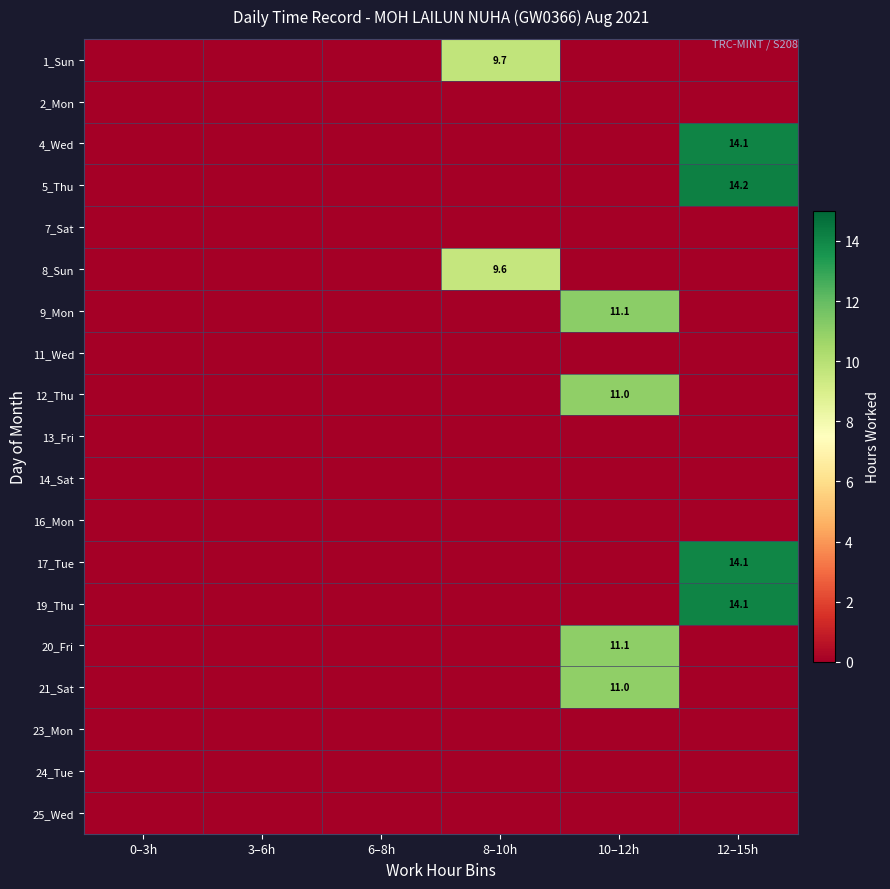

At which category is the sum across all series the highest?

12–15h